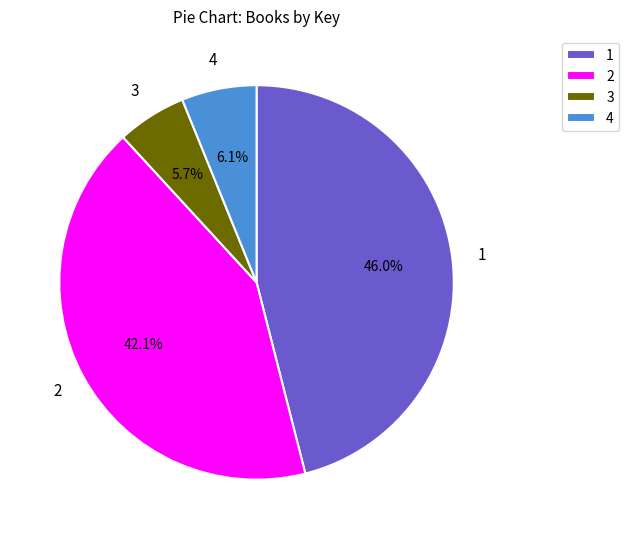

Approximately how many times larger is the value at 1 compared to 3?

8.1